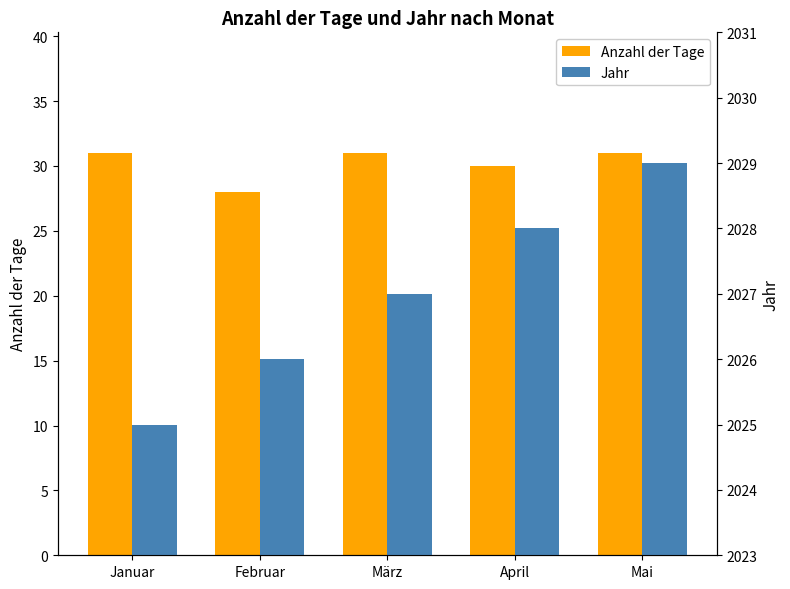

What is the smallest value displayed?

28